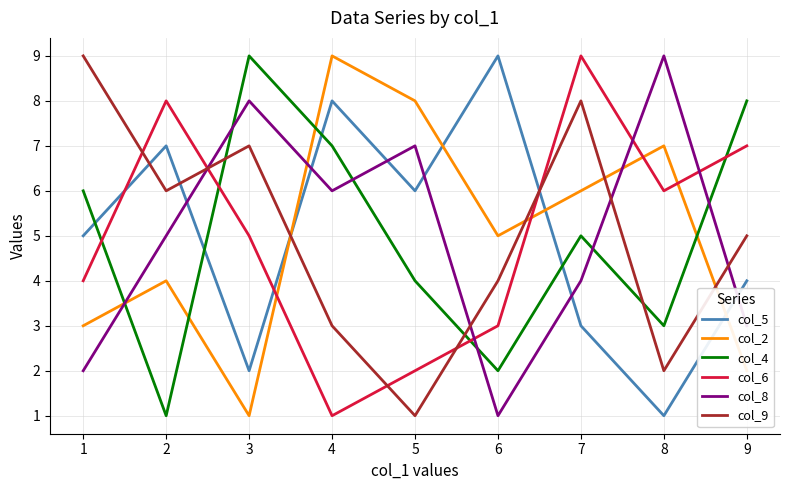

What is the difference between the highest and lowest values at 1?

7